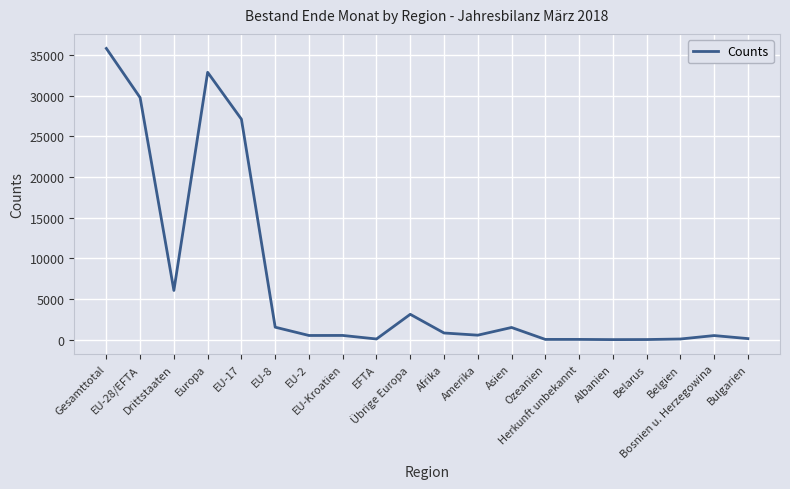

What is the difference between the maximum and minimum values?

35797